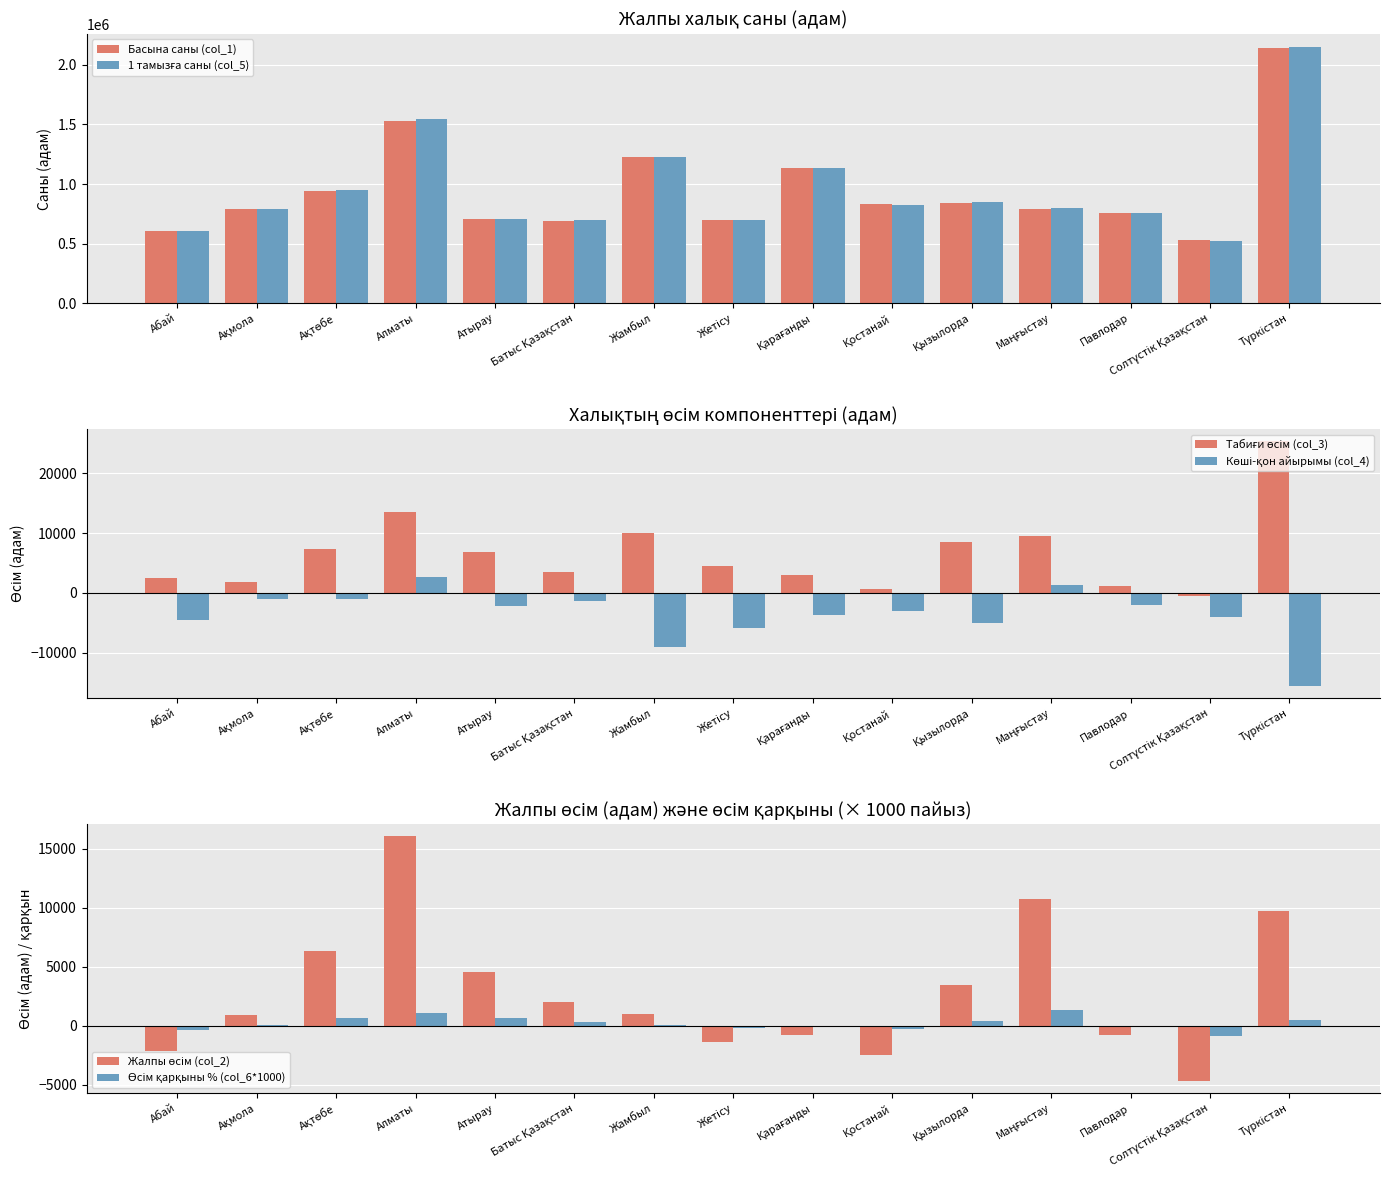

How many groups of bars are there?

15